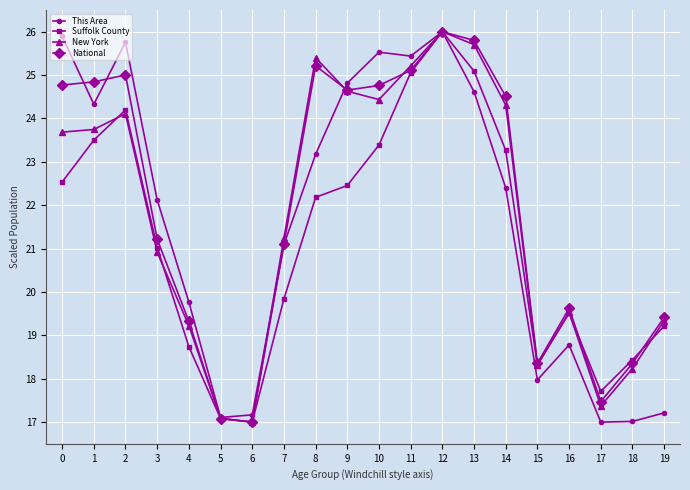

Between 0 and 7, which series saw the biggest shift?

This Area